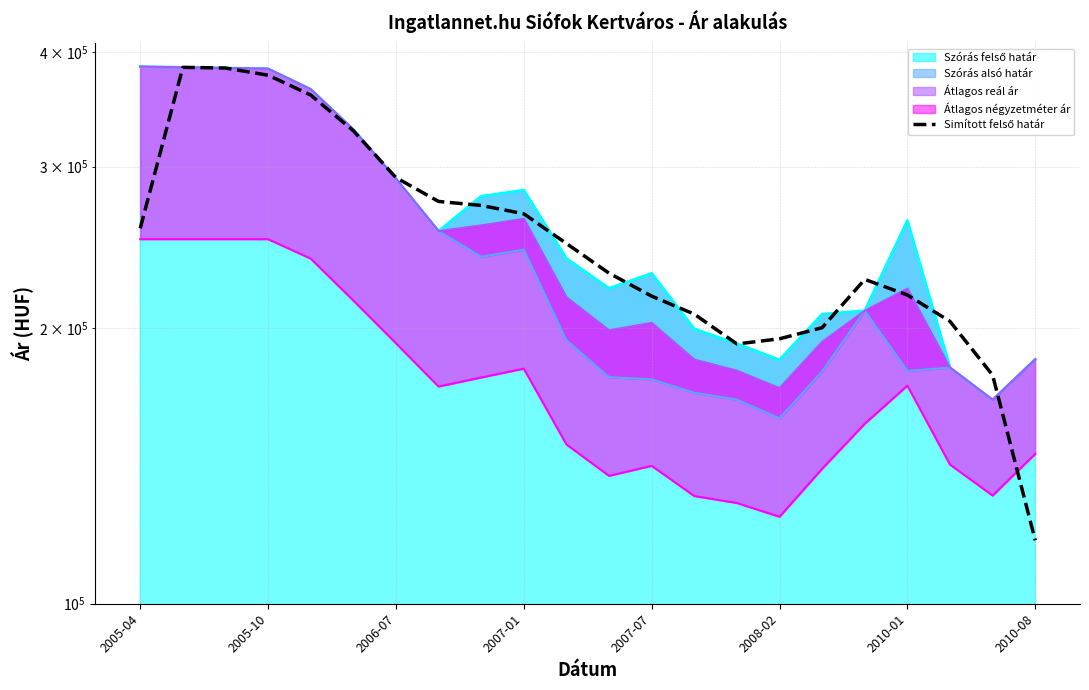

At which category does the chart reach its peak across all series?

2005-10